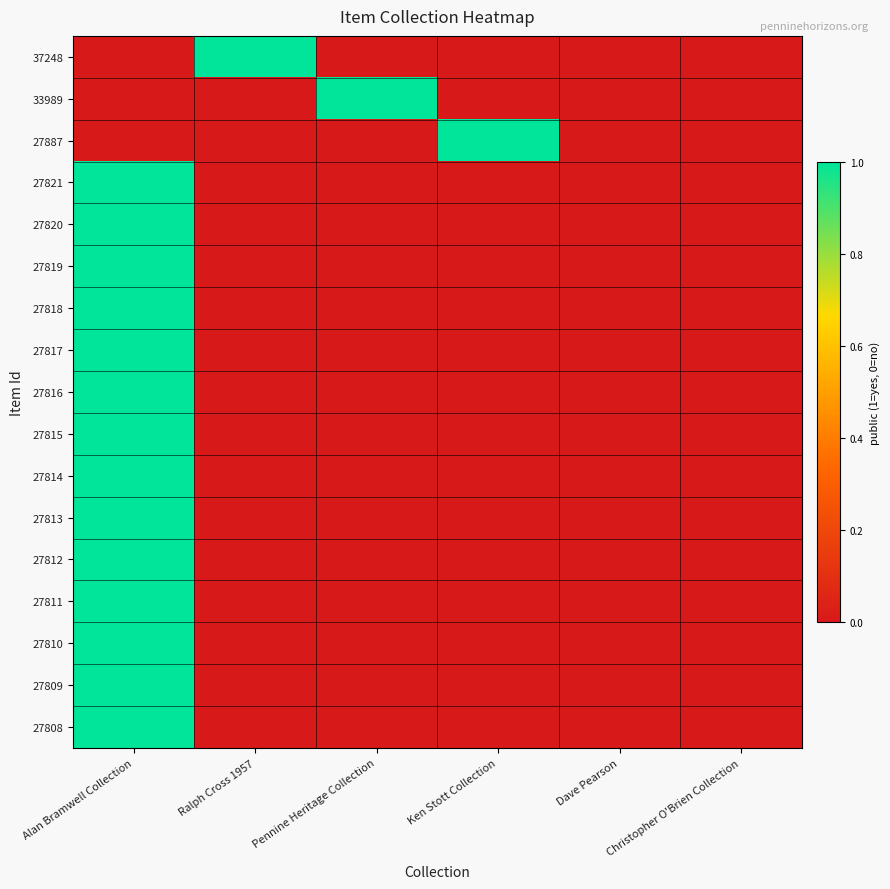

Which series has the largest total across all categories?

37248